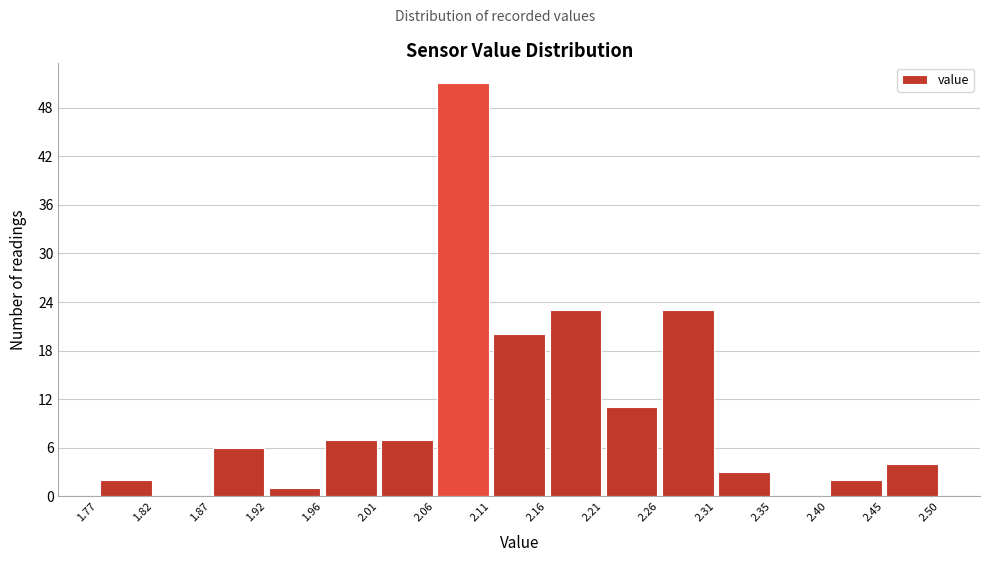

Which range on the x-axis has the tallest bar?

2.06 to 2.11